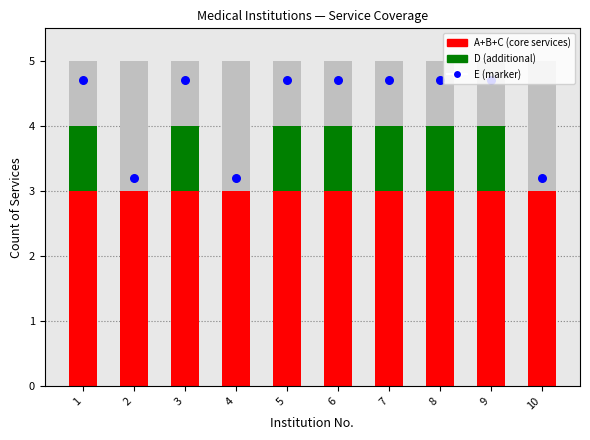

Is the value of D at 10 greater than the value of A+B+C (core) at 1?

No